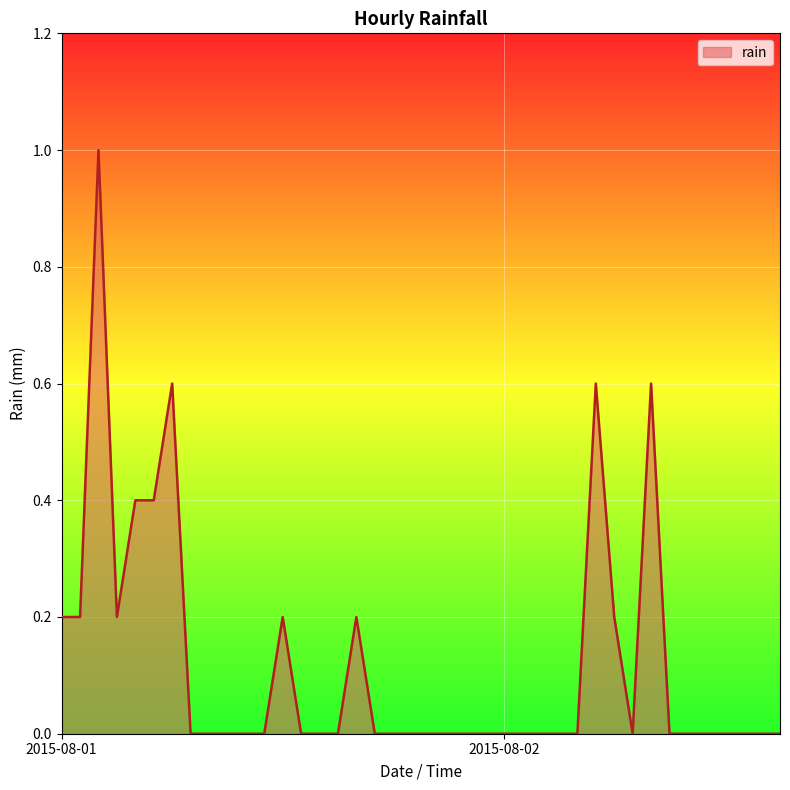

What is the greatest value displayed?

1.0